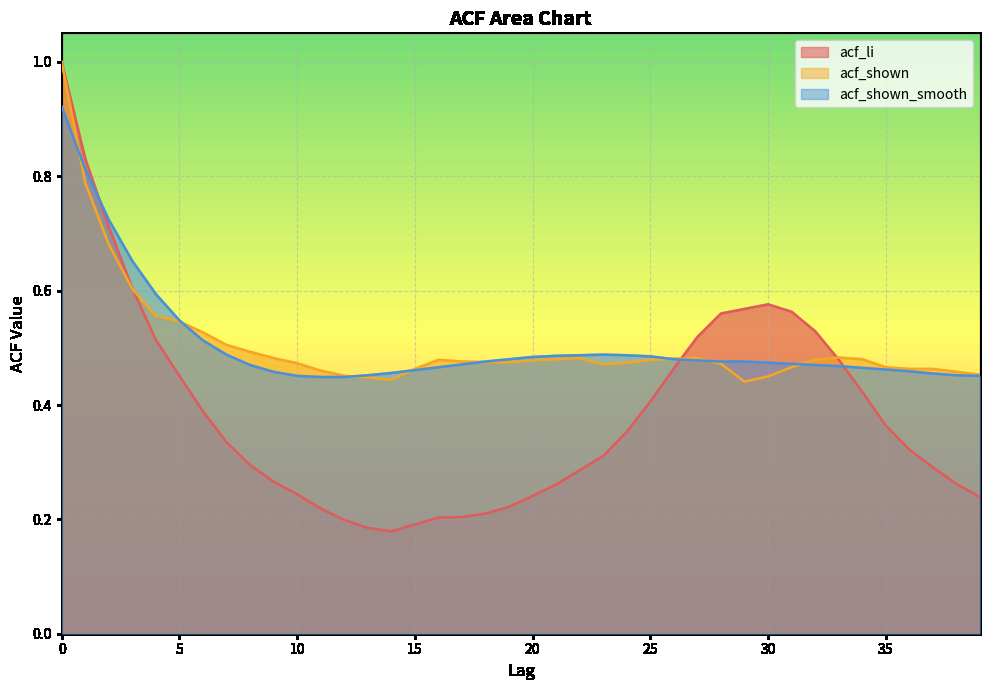

What is the minimum value shown in the chart?

0.2